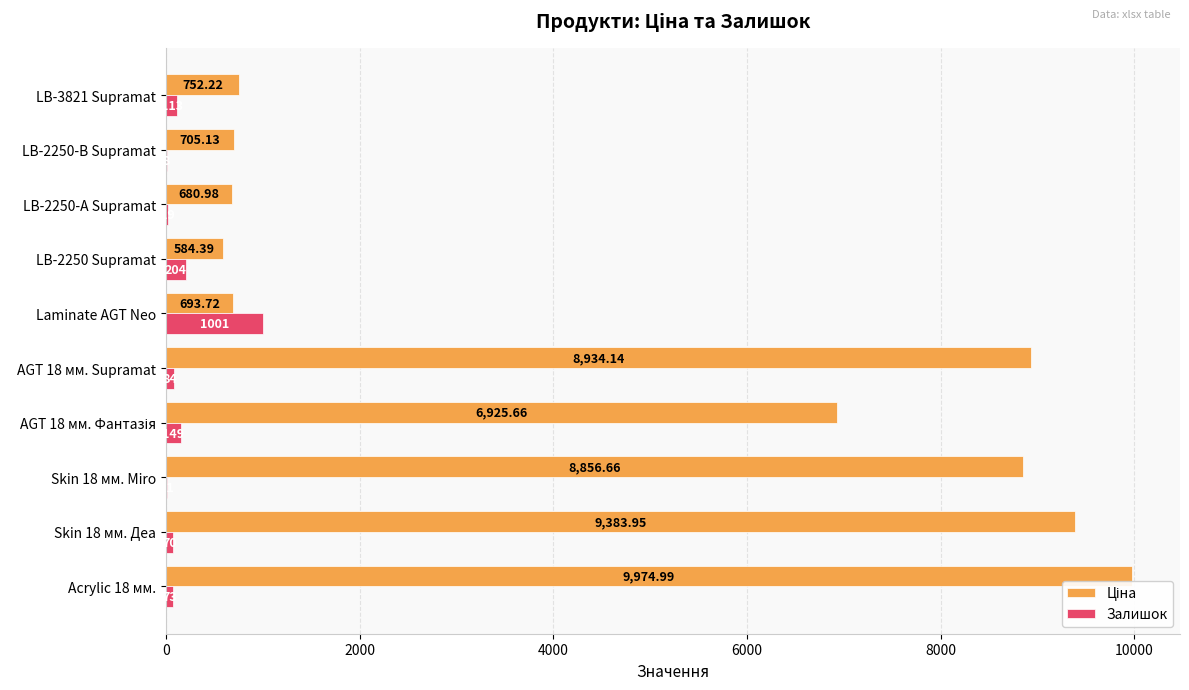

How many series are shown in this chart?

2